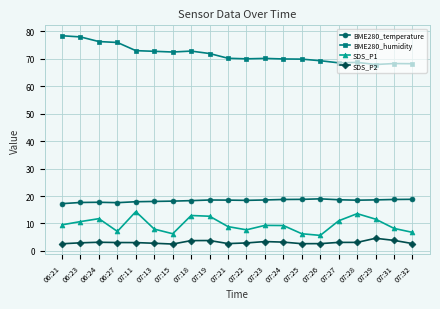

What is the smallest value displayed?

2.5